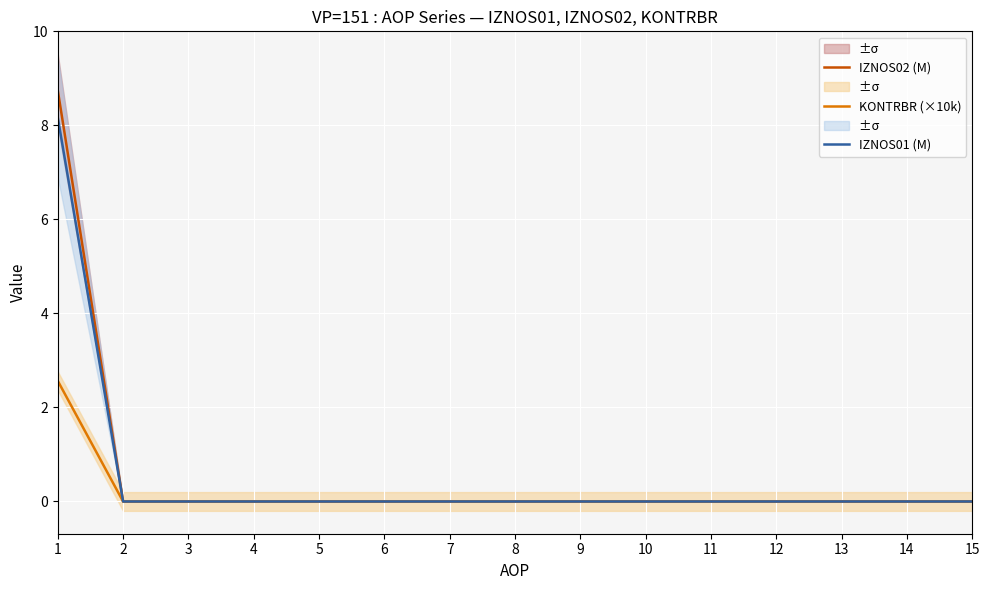

Is this an area chart (filled region under the line)?

No